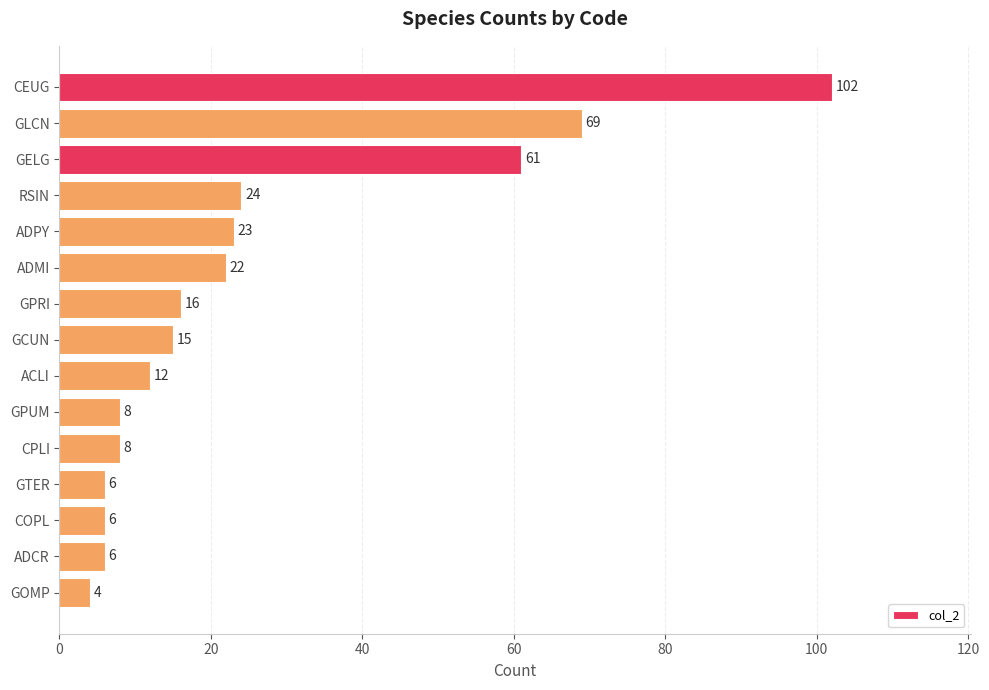

The chart shows a value of 22 at ADMI. True or false?

True